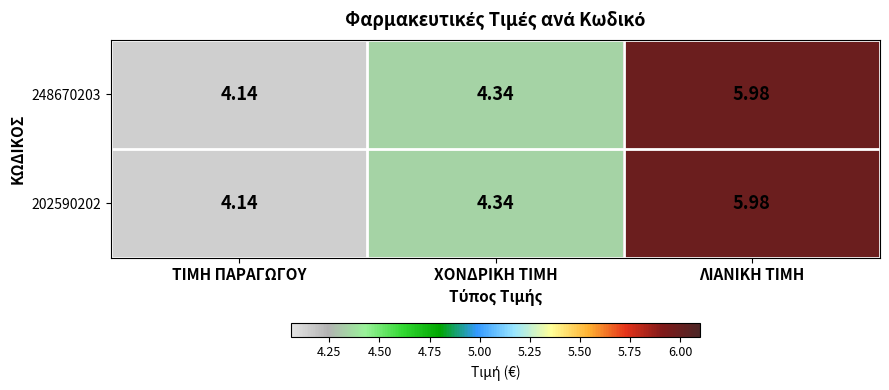

Is the value of 248670203 at ΛΙΑΝΙΚΗ ΤΙΜΗ greater than the value of 202590202 at ΧΟΝΔΡΙΚΗ ΤΙΜΗ?

Yes